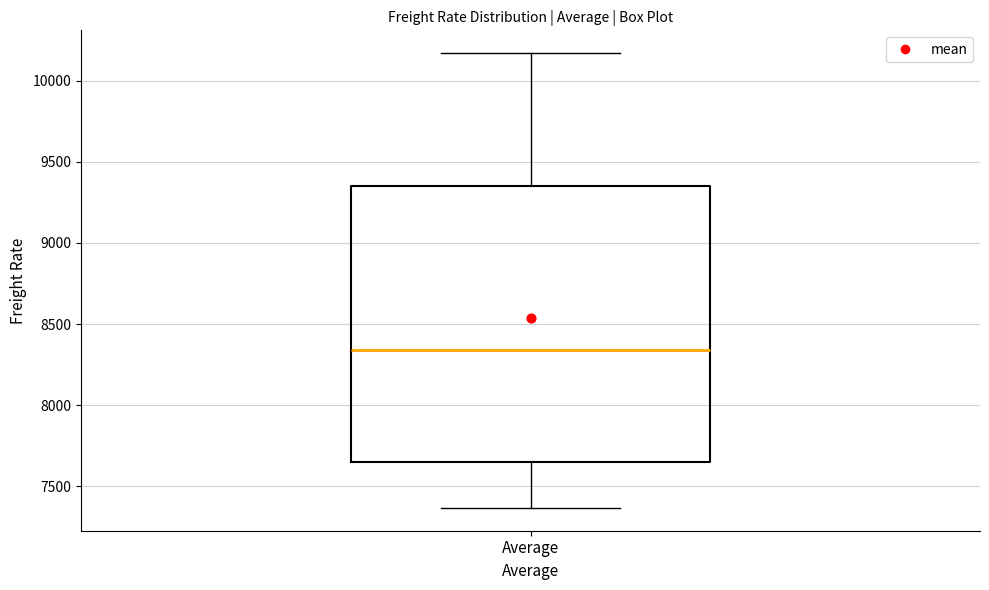

Where does the median line of the box for Average sit on the y-axis? The values are not printed on the chart, so give them approximately, as read against the axis.

8350